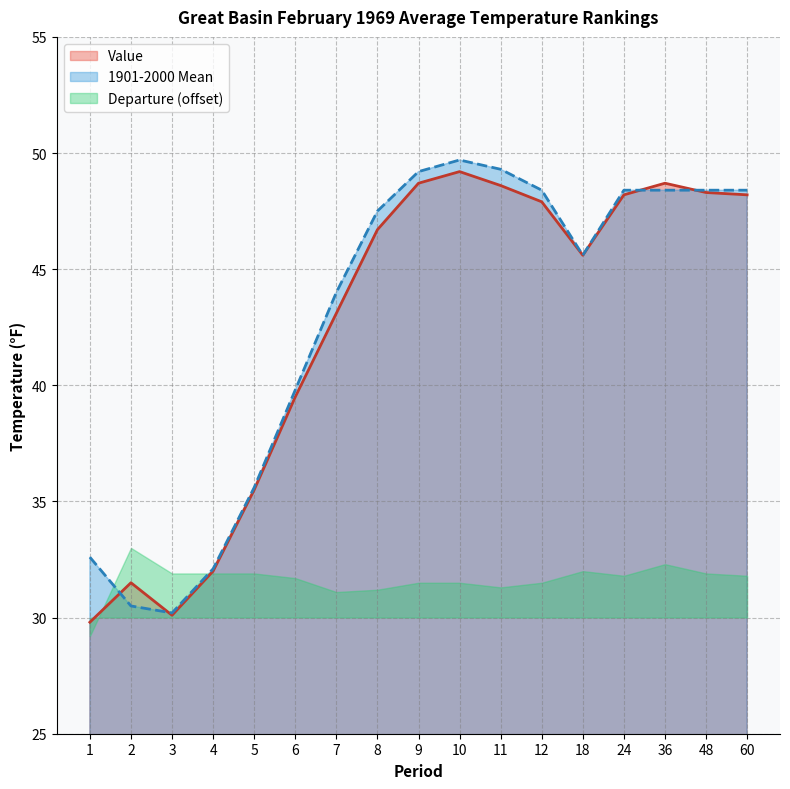

Which series ends up on top after the final intersection of 1901-2000 Mean and Value?

1901-2000 Mean